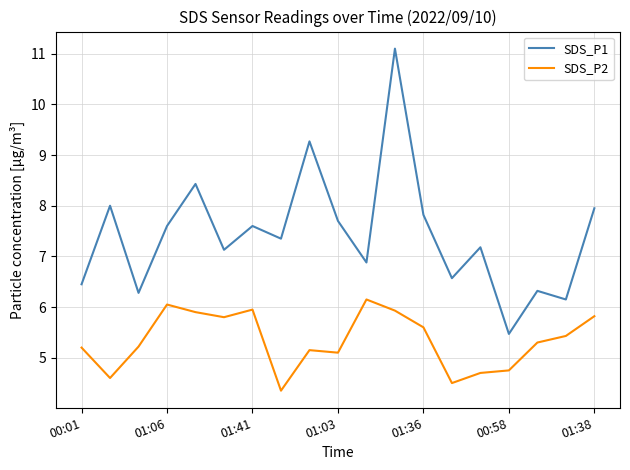

List the series in order of their overall mean, lowest first.

SDS_P2, SDS_P1